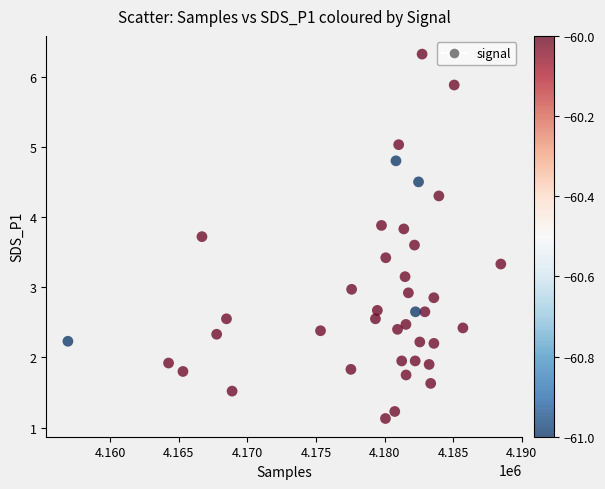

What is the range of Y values (max minus min)?

5.2